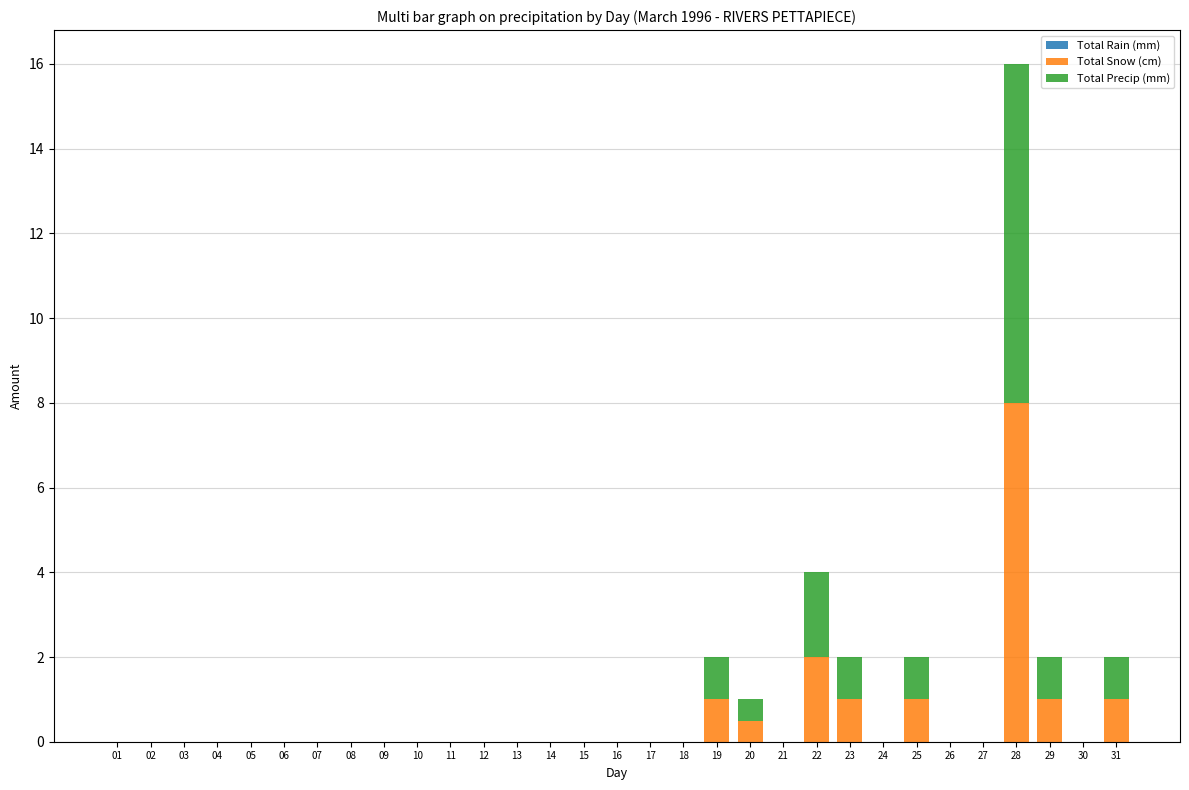

What is the total value across all series at 22?

4.0